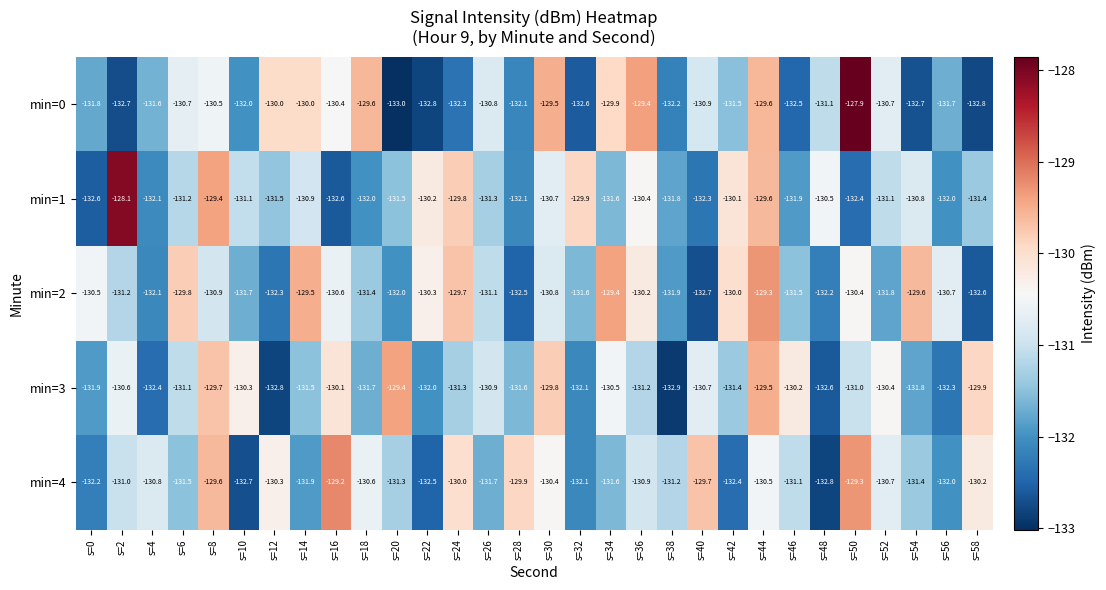

True or false: min=2 has a value of -131.1 at s=26.

True